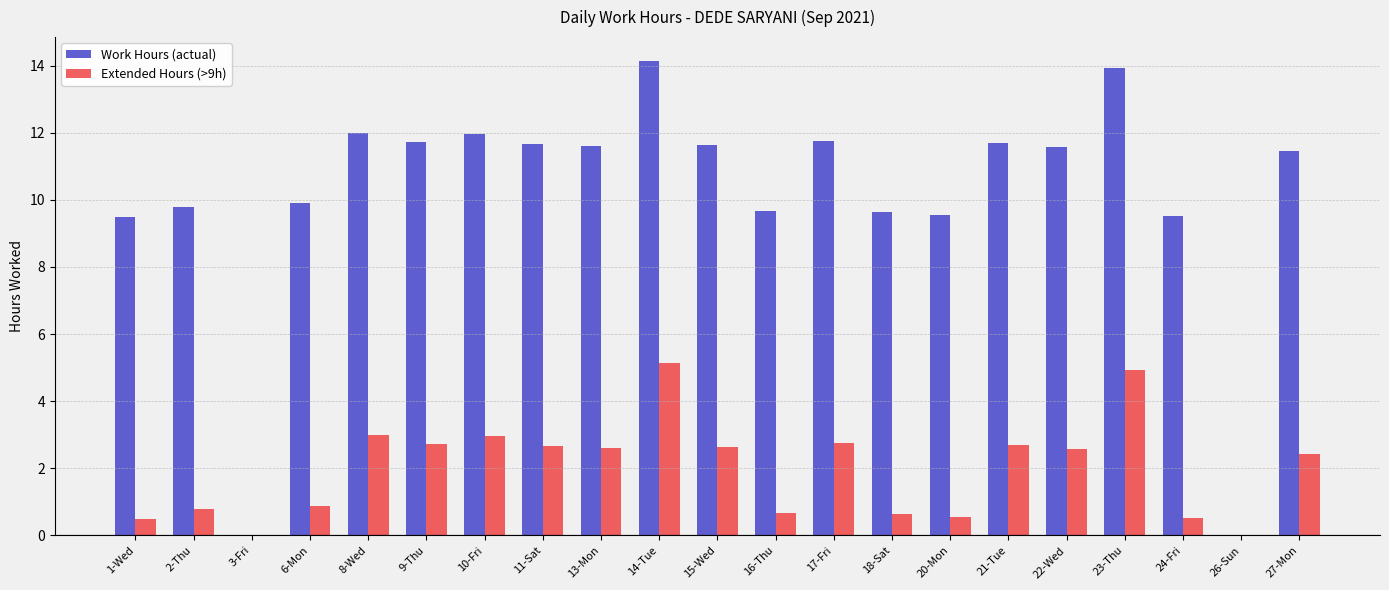

What is the maximum value shown in the chart?

14.1